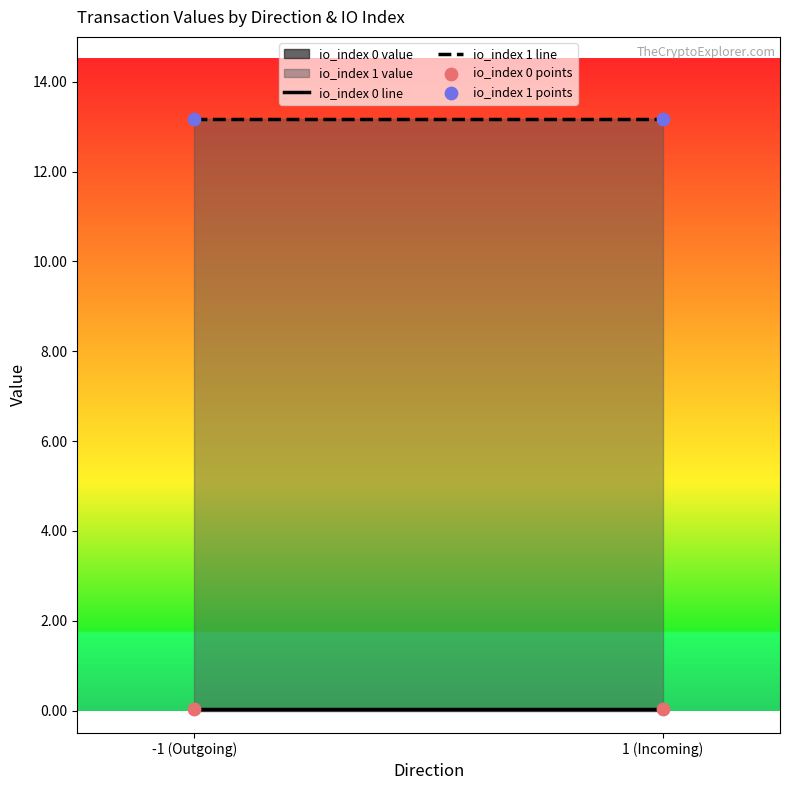

Across all data points, what is the average Y value?

6.6